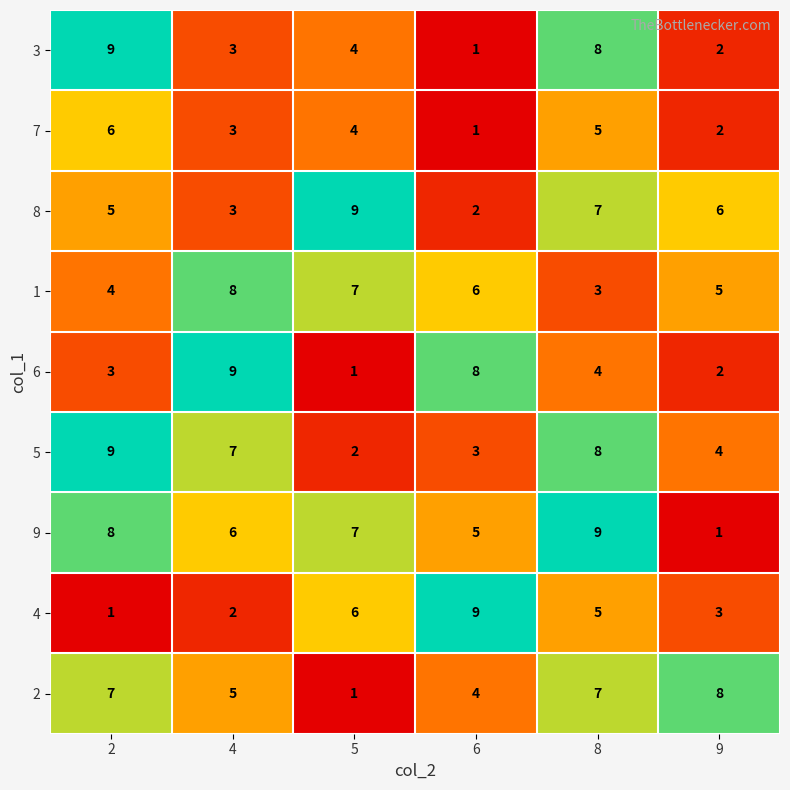

The value of 7 at 2 is 6. True or false?

True